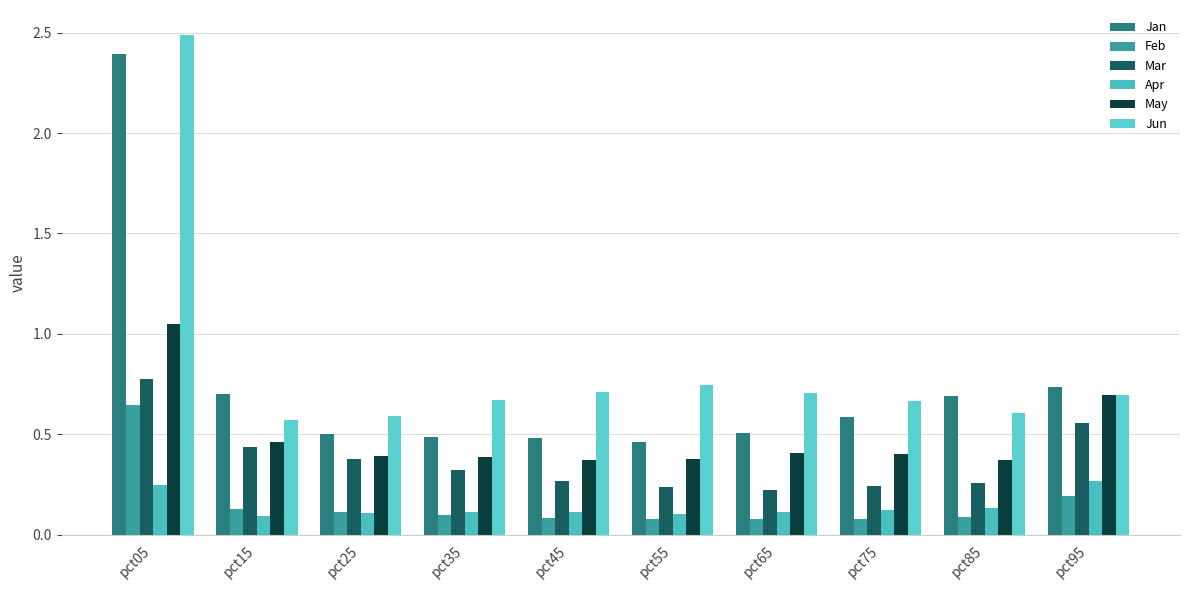

What is the total value across all series at pct65?

2.0